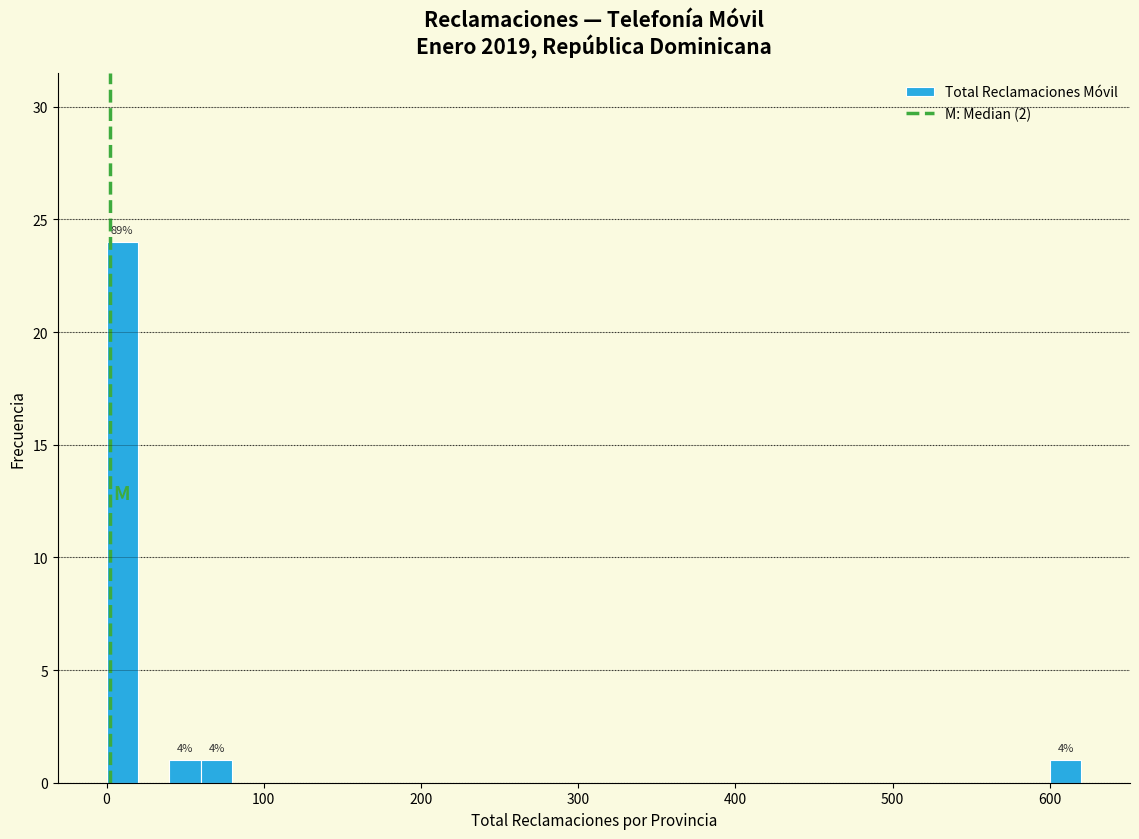

Read against the x-axis, roughly where is the centre of the tallest bar?

10